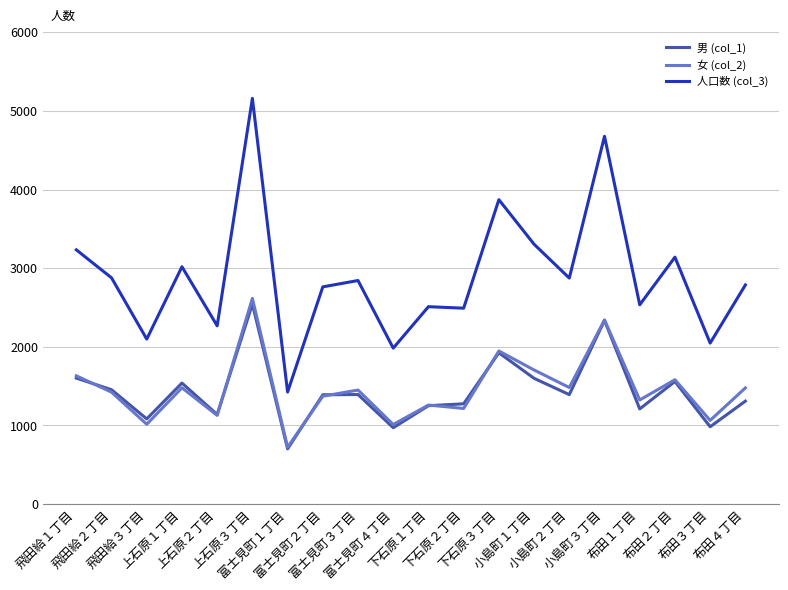

At which category is the sum across all series the highest?

上石原３丁目